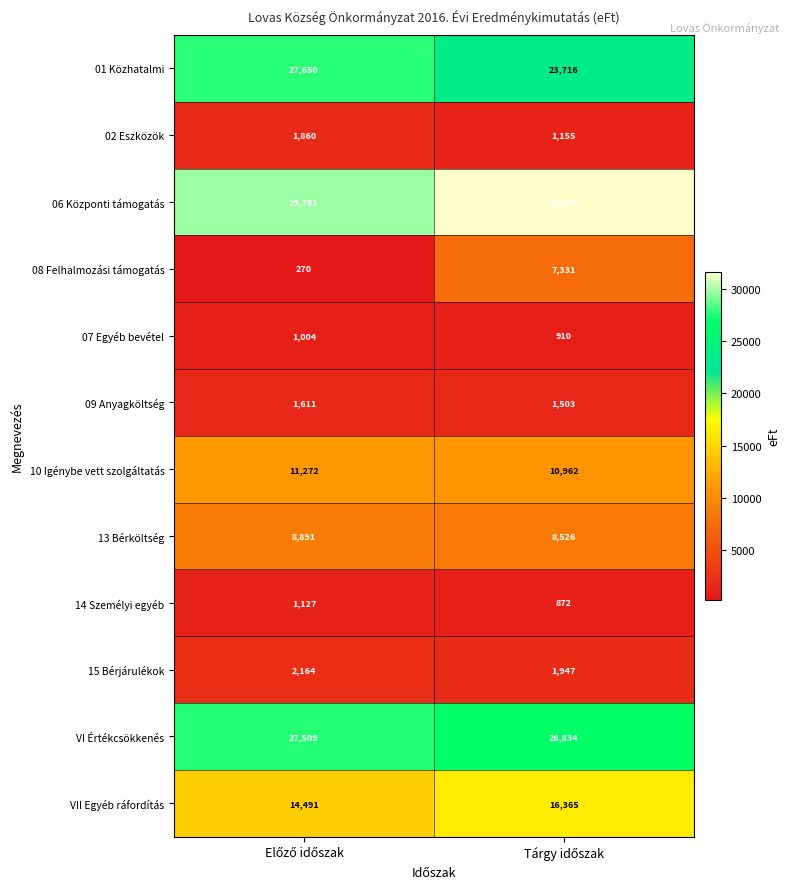

List the series in order of their peak value, highest first.

06 Központi támogatás, 01 Közhatalmi, VI Értékcsökkenés, VII Egyéb ráfordítás, 10 Igénybe vett szolgáltatás, 13 Bérköltség, 08 Felhalmozási támogatás, 15 Bérjárulékok, 02 Eszközök, 09 Anyagköltség, 14 Személyi egyéb, 07 Egyéb bevétel